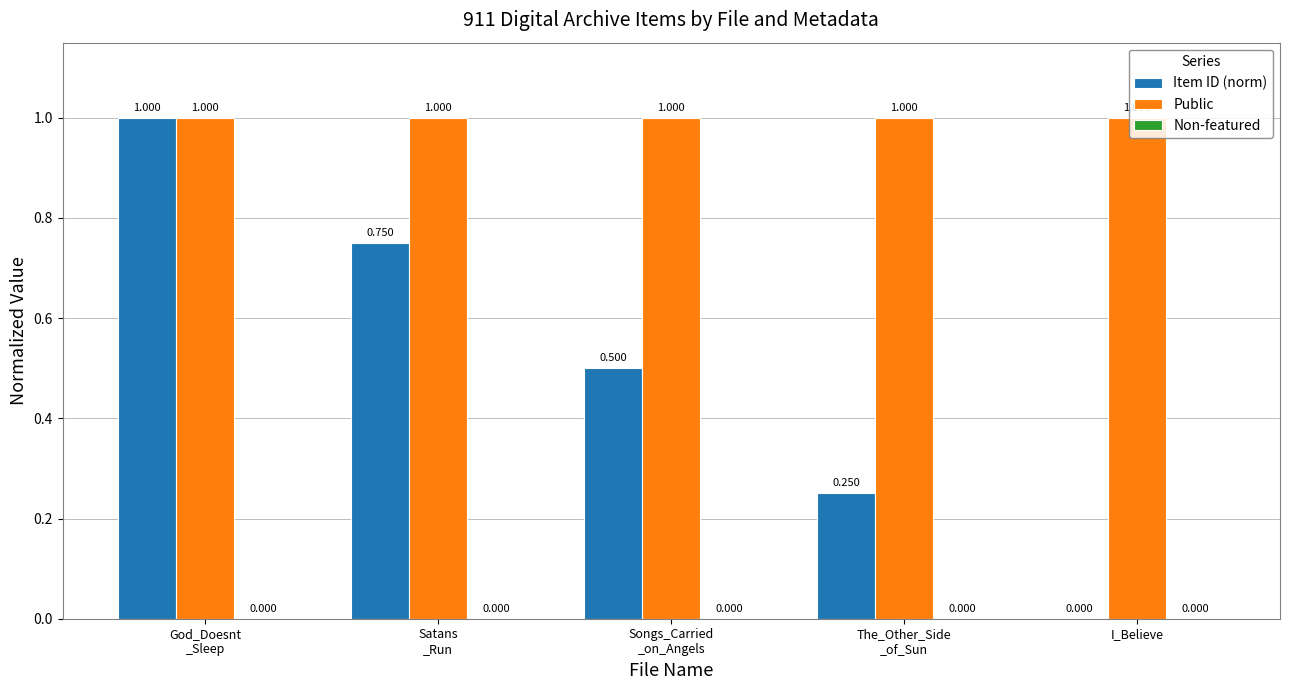

How many values in the Item ID (norm) series exceed 0?

4